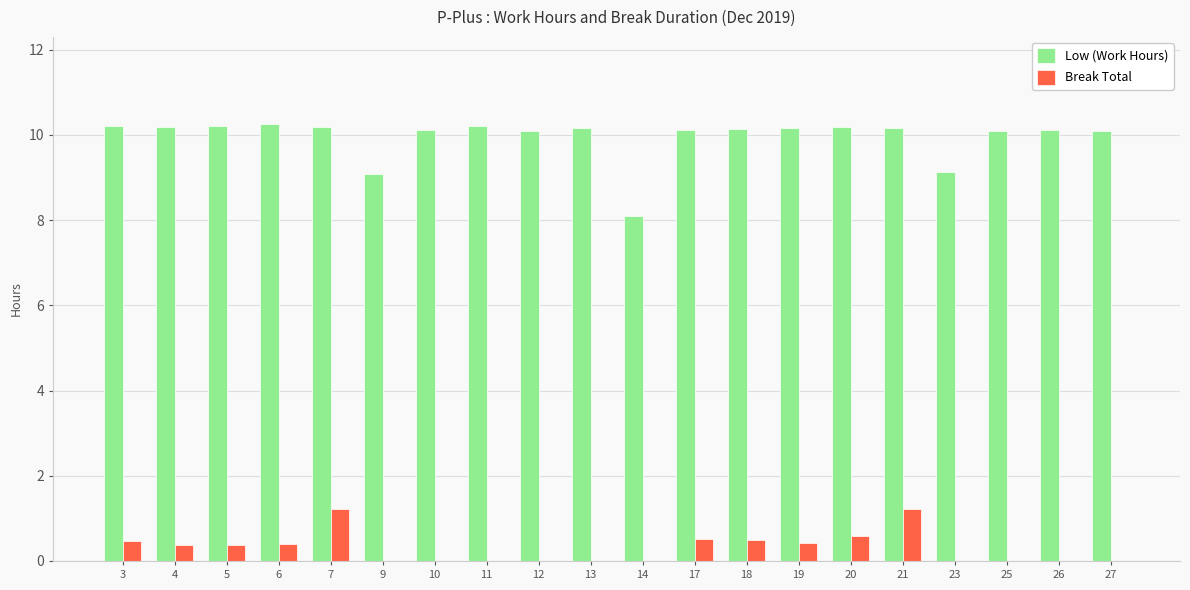

Is the value of Break Total at 4 greater than the value of Low (Work Hours) at 10?

No